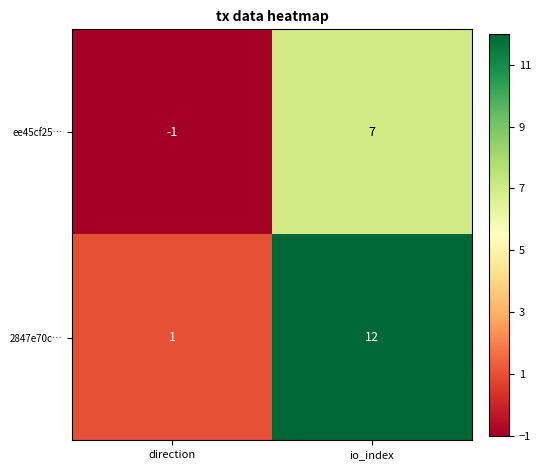

At which label does 2847e70c… reach its minimum?

direction